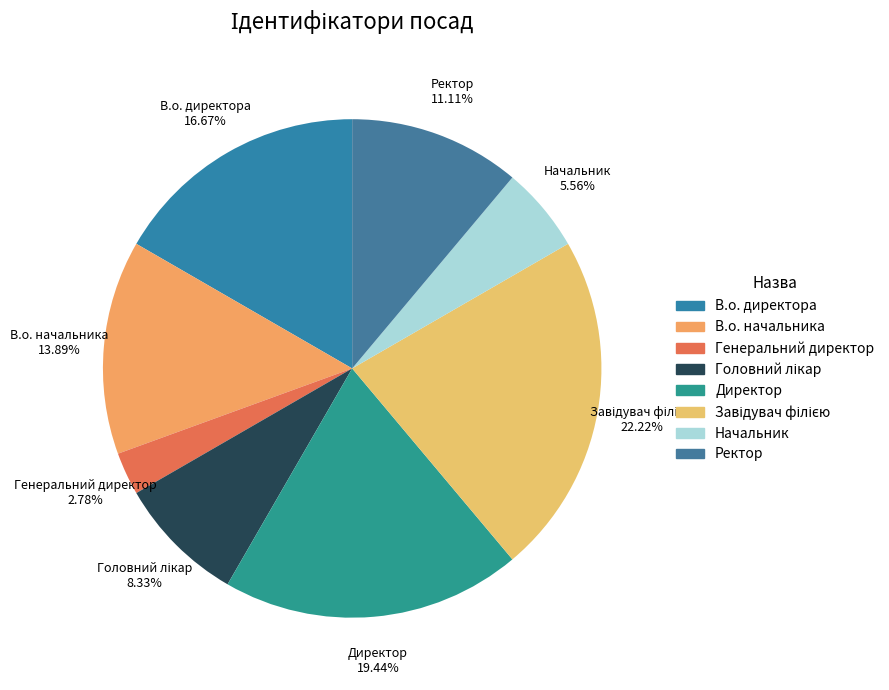

Is it true that Начальник is 6% of the pie?

True